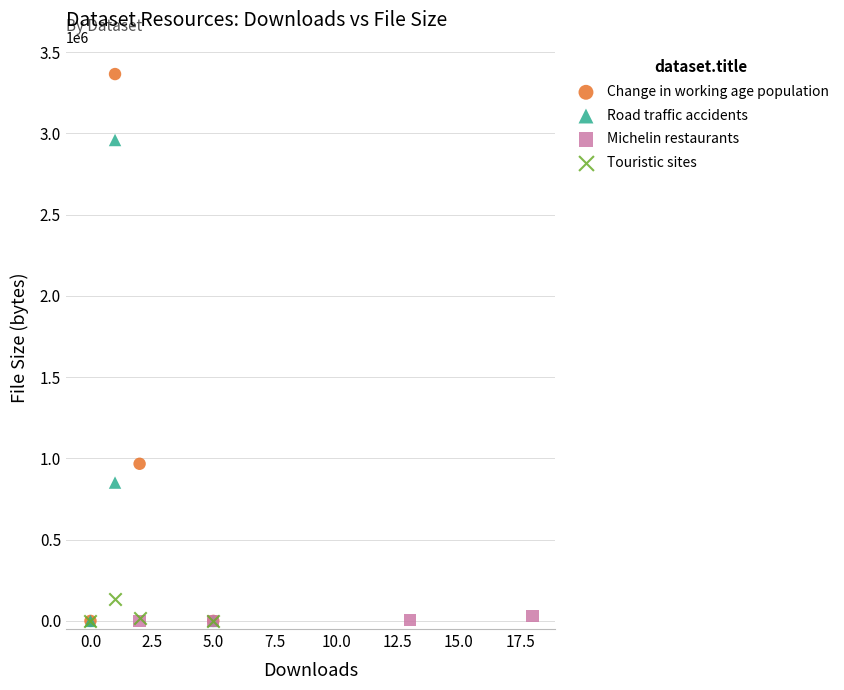

Which series has the widest spread of Y values?

Change in working age population